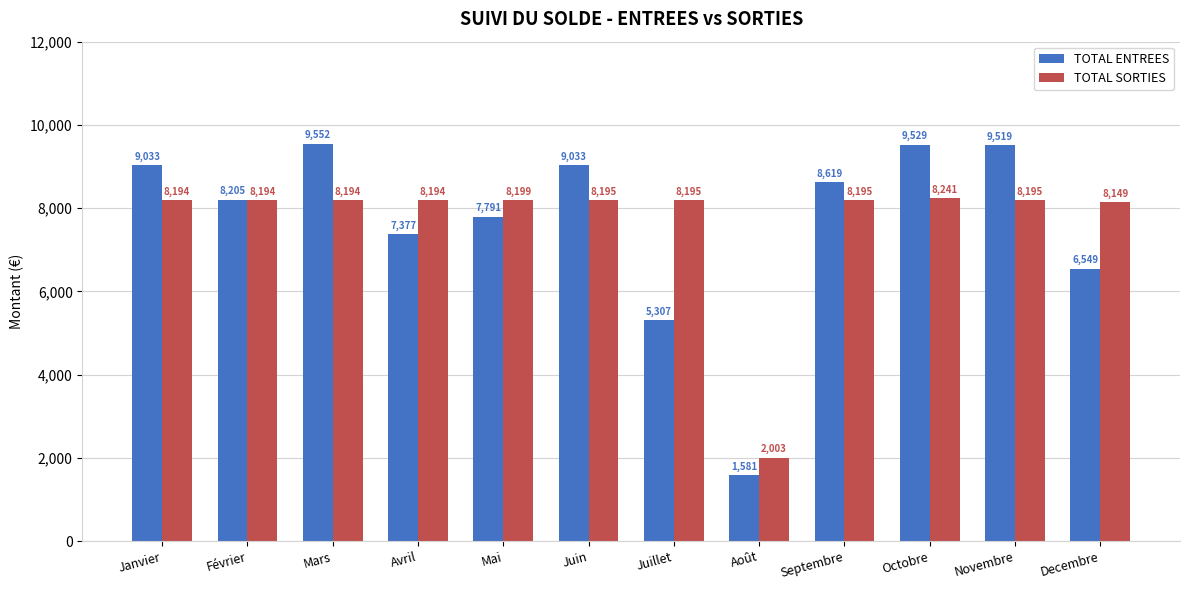

Which series changed the most between Janvier and Avril?

TOTAL ENTREES